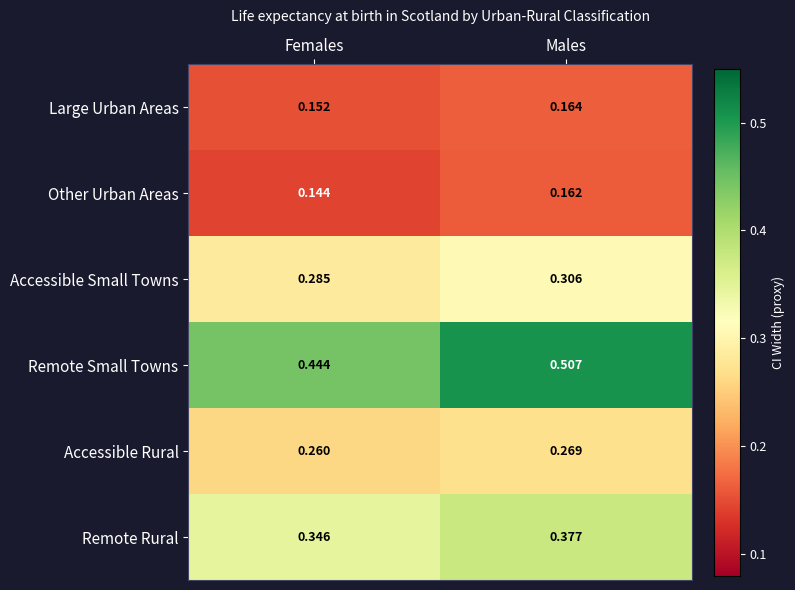

How many distinct data groups are displayed?

6